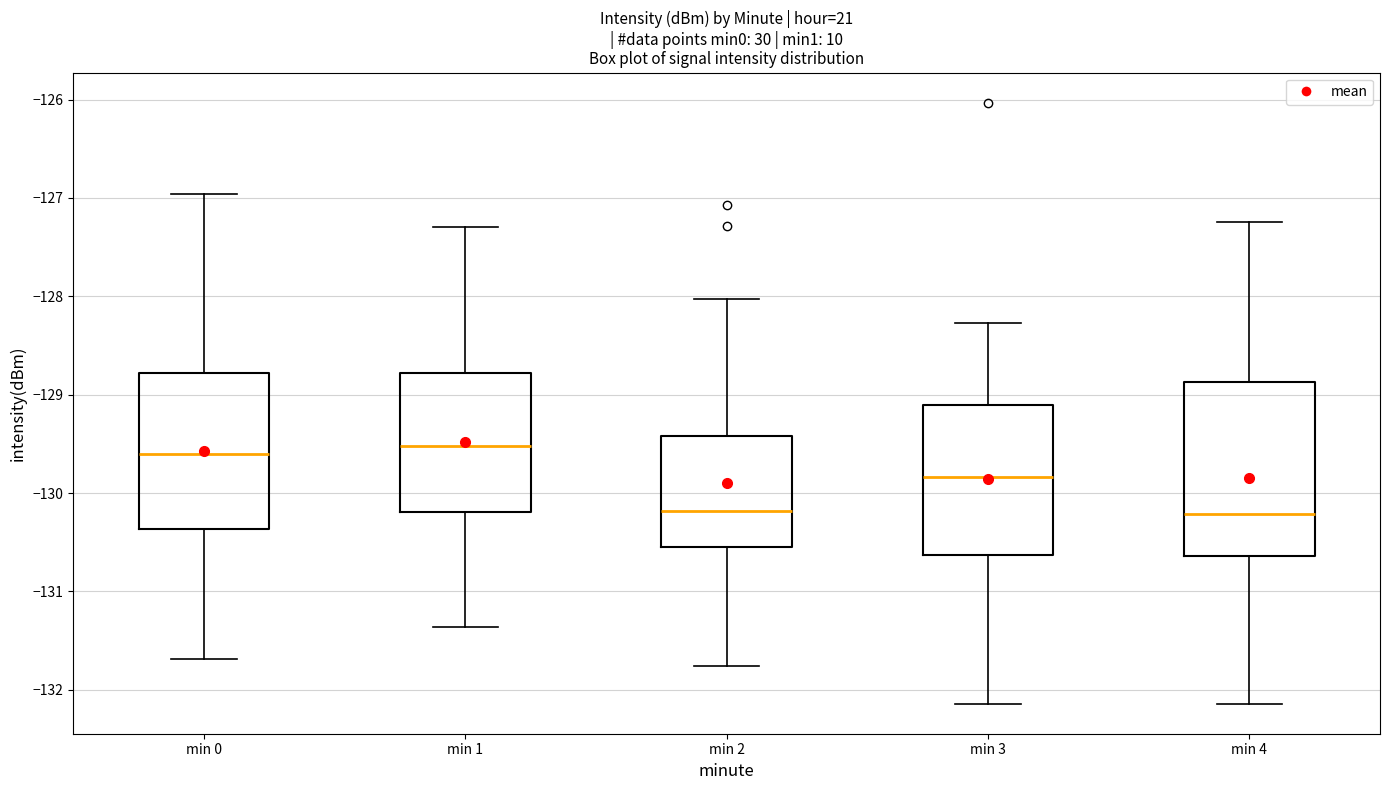

Reading left to right, transcribe this box plot: for each box, give where its median line is, the range the box spans, and where its two whiskers end, as read against the y-axis. The values are not printed on the chart, so give them approximately, as read against the axis.

min 0: median -129.6, box -130.4 to -128.8, whiskers -131.7 to -127.0
min 1: median -129.5, box -130.2 to -128.8, whiskers -131.4 to -127.3
min 2: median -130.2, box -130.5 to -129.4, whiskers -131.8 to -128.0
min 3: median -129.8, box -130.6 to -129.1, whiskers -132.1 to -128.3
min 4: median -130.2, box -130.6 to -128.9, whiskers -132.1 to -127.2